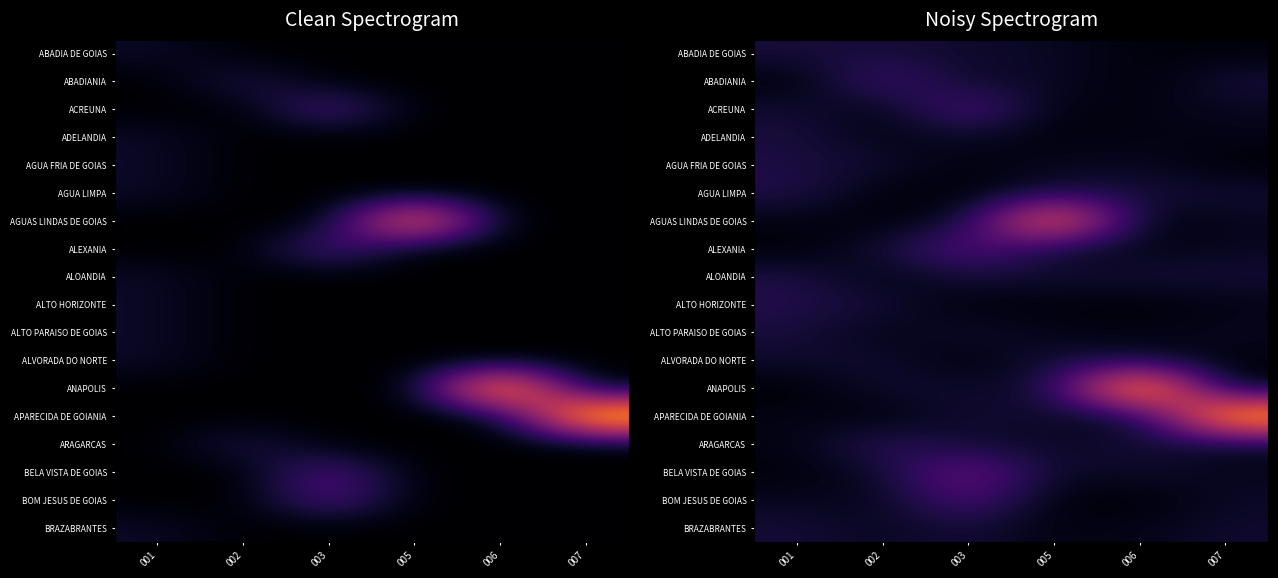

What is the difference between the ALTO HORIZONTE values at 002 and 006?

131.5